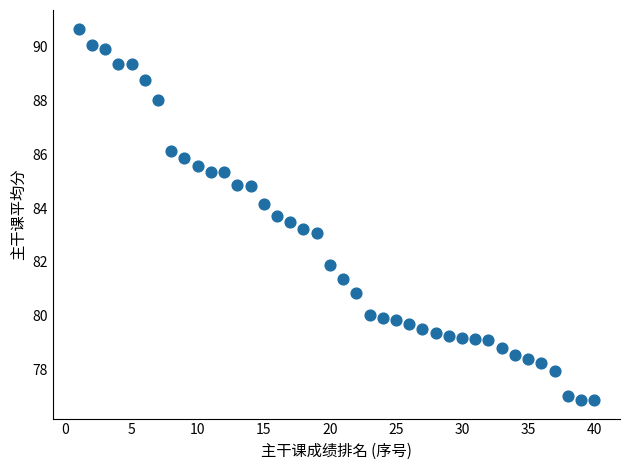

What is the range of Y values (max minus min)?

13.8